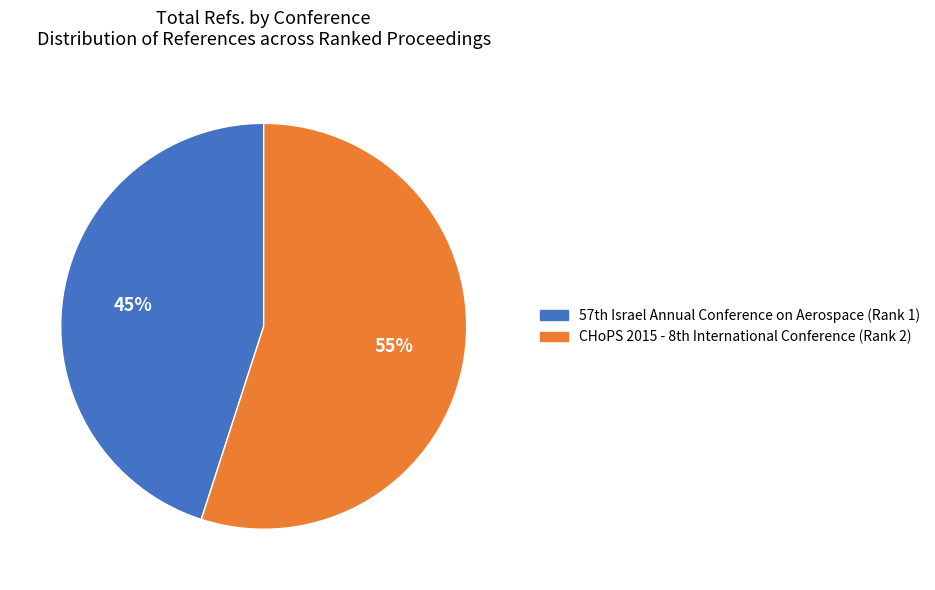

To the nearest percent, what is the difference between the largest and smallest slice percentages?

10%